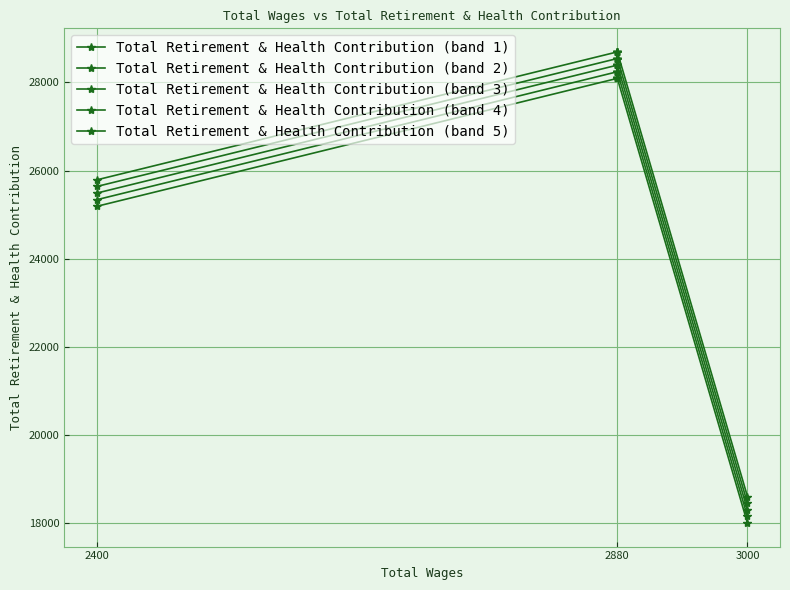

Is it true that Total Retirement & Health Contribution (band 2) equals 15852 at 2880?

False